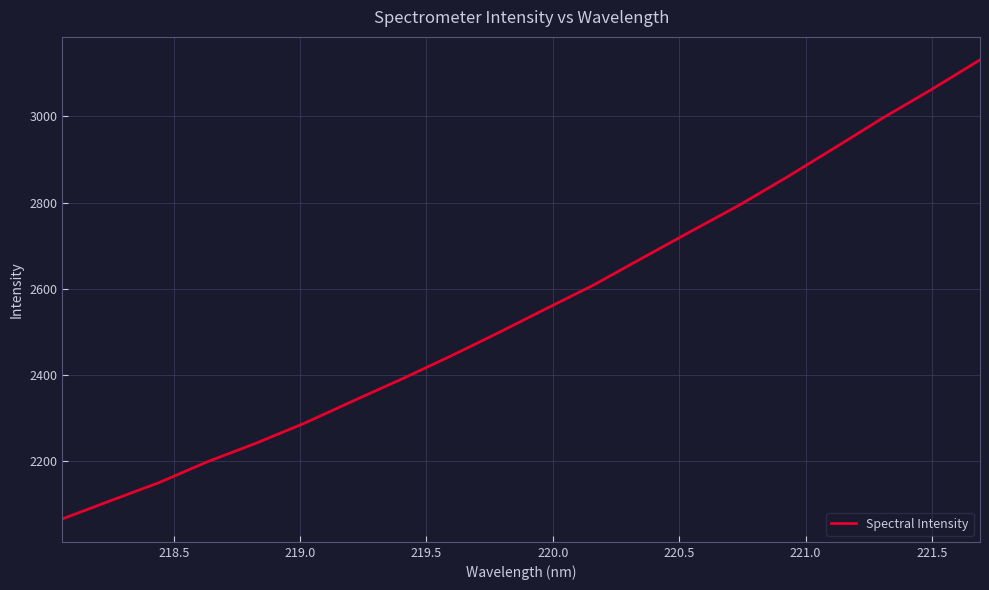

What is the minimum value shown in the chart?

2065.1